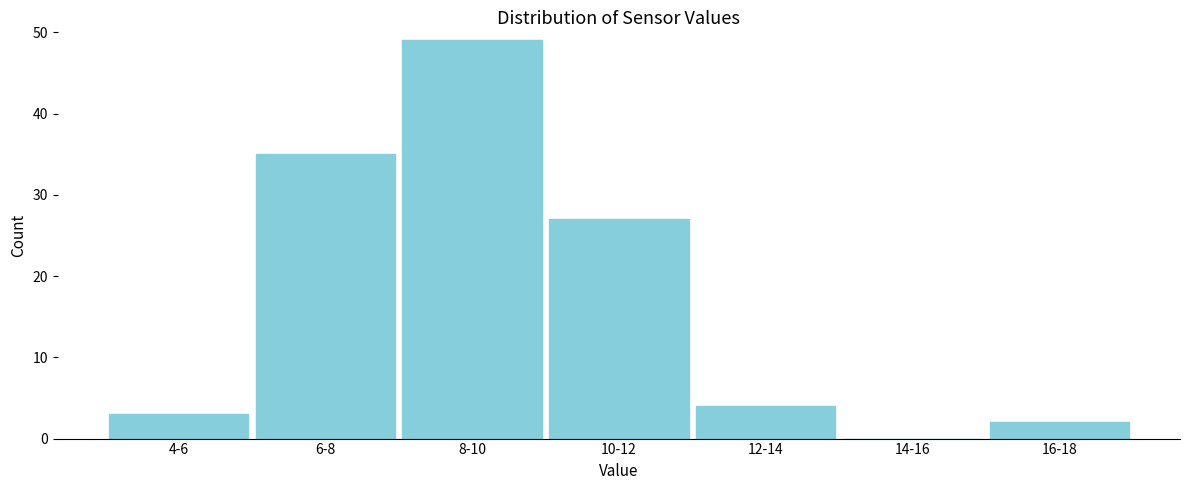

Reading right to left, what are all the values shown in this chart?

16-18=2	14-16=0	12-14=4	10-12=27	8-10=49	6-8=35	4-6=3